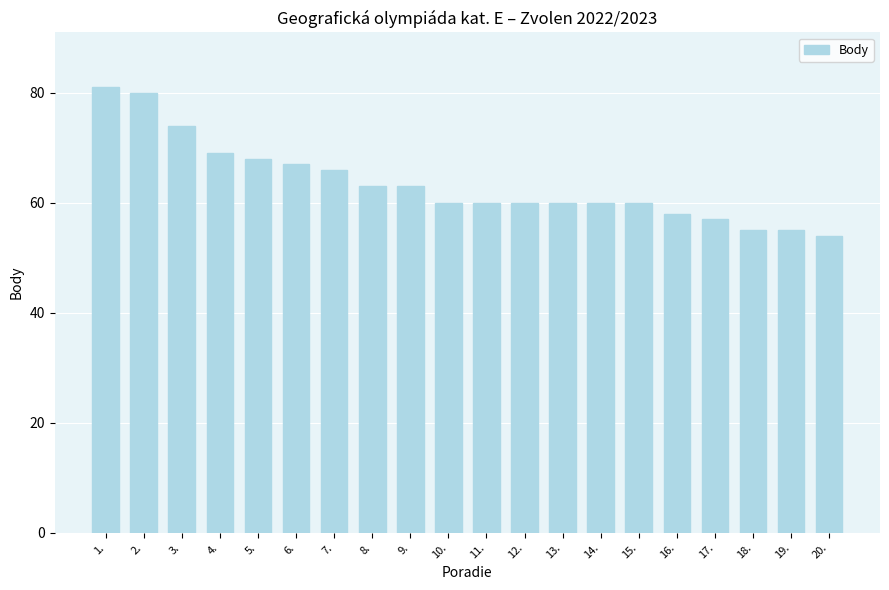

What is the label of the 16th bar from the left?

16.